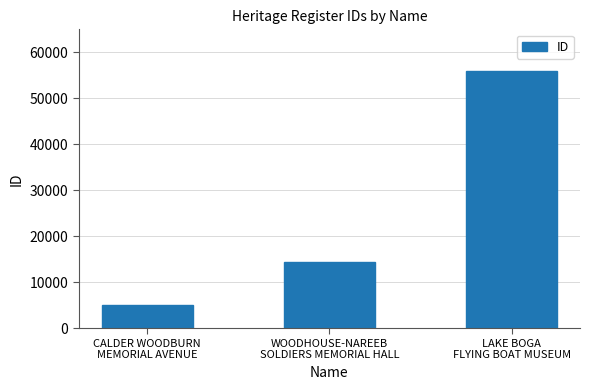

Count the values in the range 5167 to 55888.

3